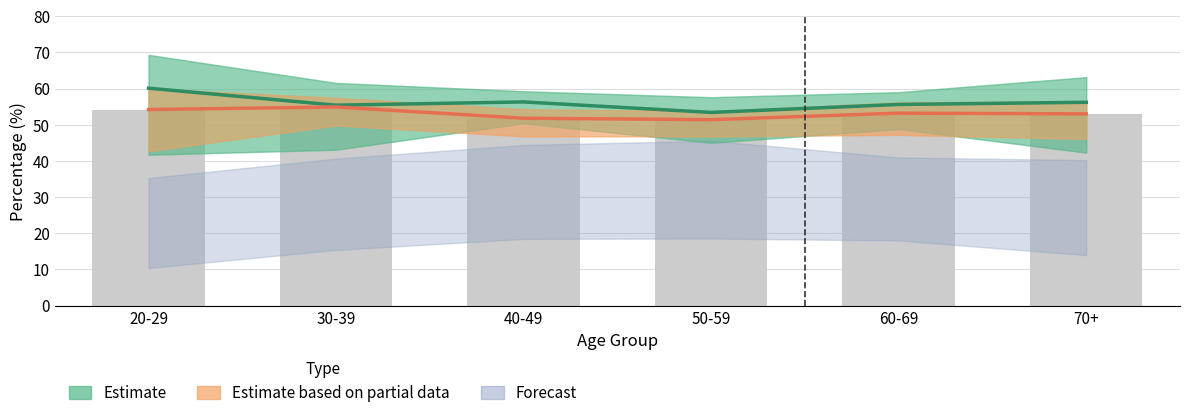

Which has a higher value, 40-49 or 50-59?

40-49